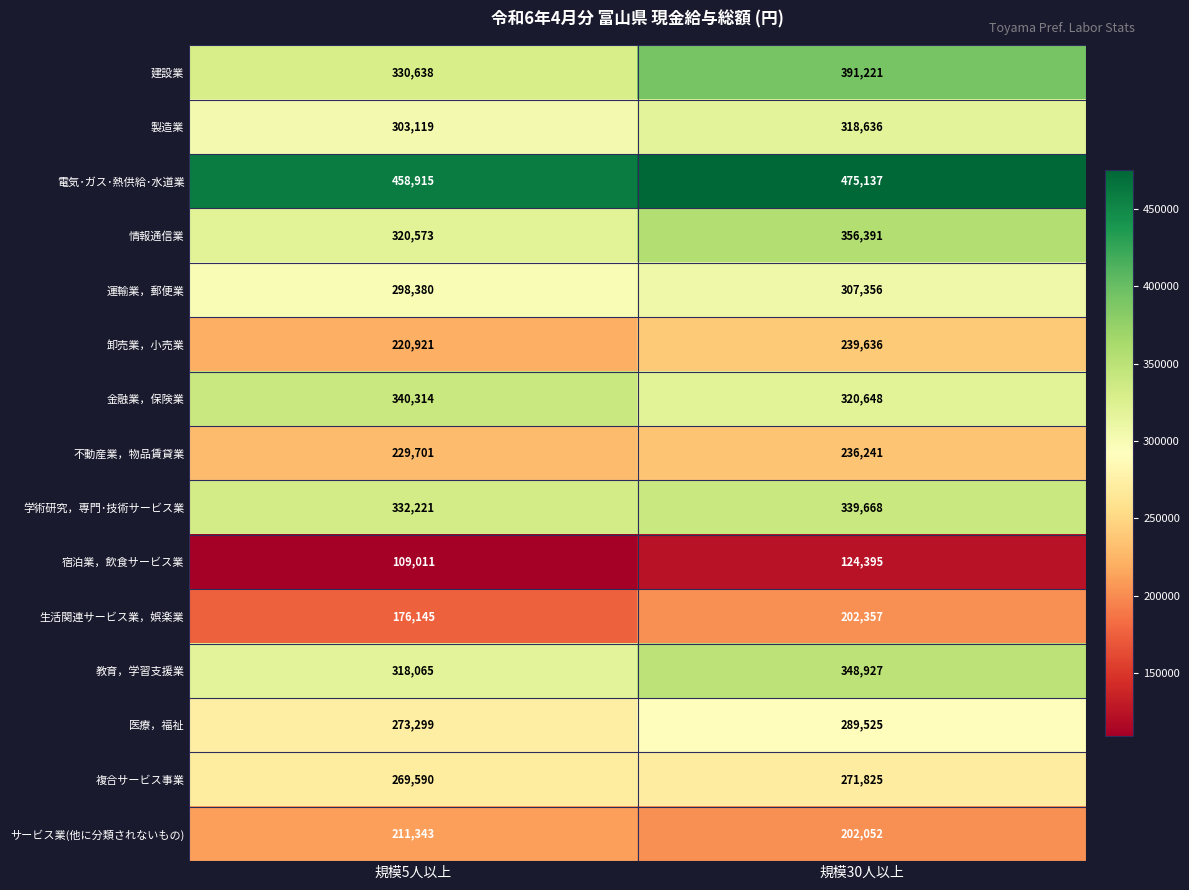

What is the difference between the 医療，福祉 values at 規模5人以上 and 規模30人以上?

16226